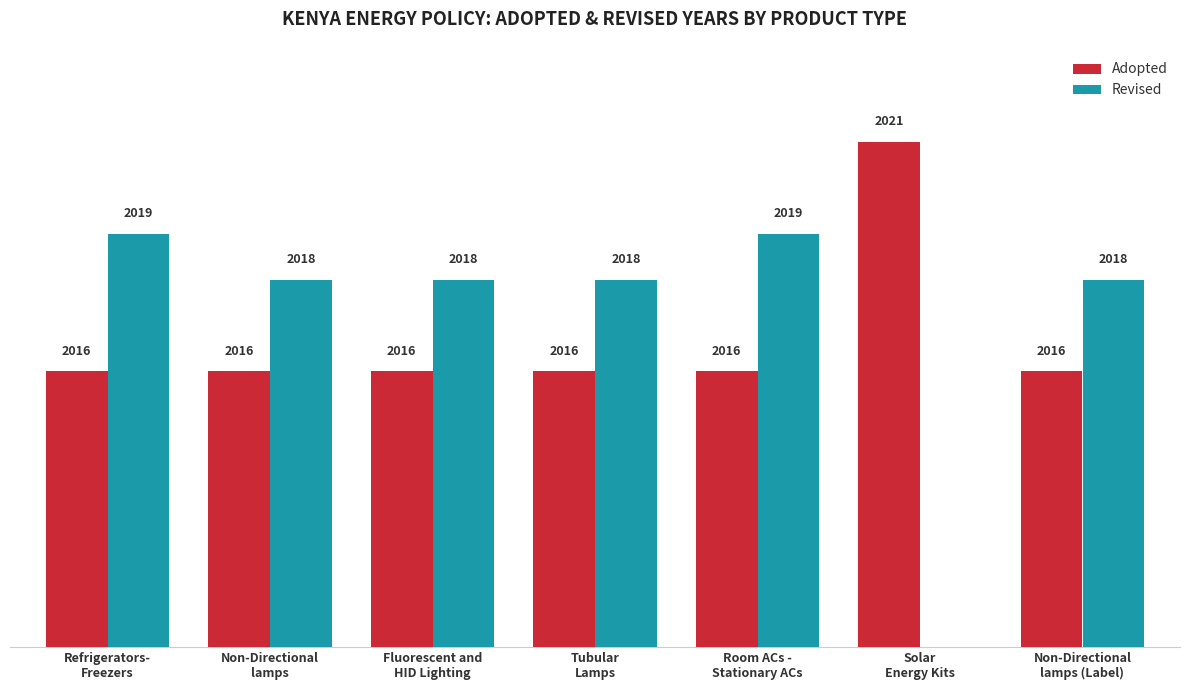

What is the total value across all series at Non-Directional
lamps?

4034